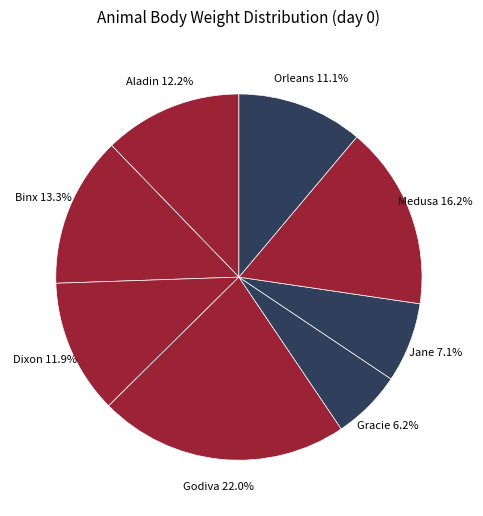

Which category has the biggest portion of the pie?

Godiva